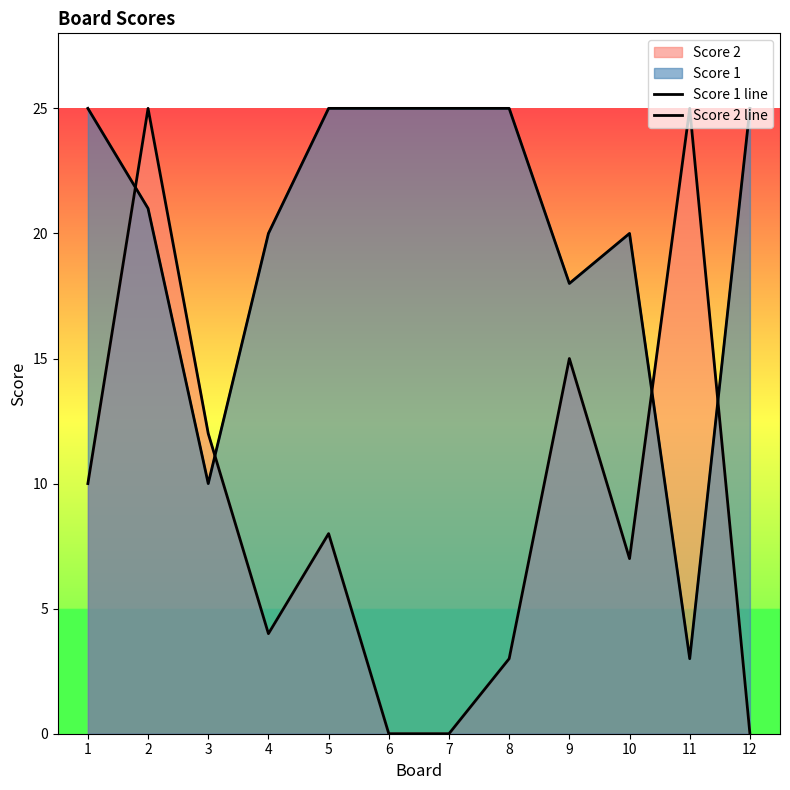

At which category is the sum across all series the highest?

2